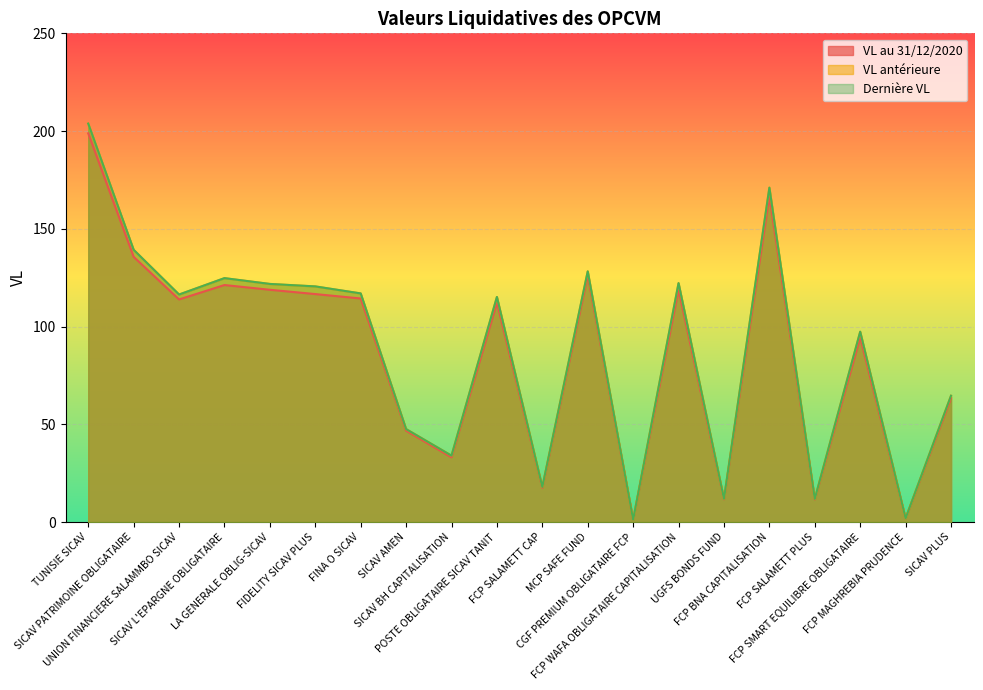

Which has a higher value, POSTE OBLIGATAIRE SICAV TANIT or UGFS BONDS FUND?

POSTE OBLIGATAIRE SICAV TANIT